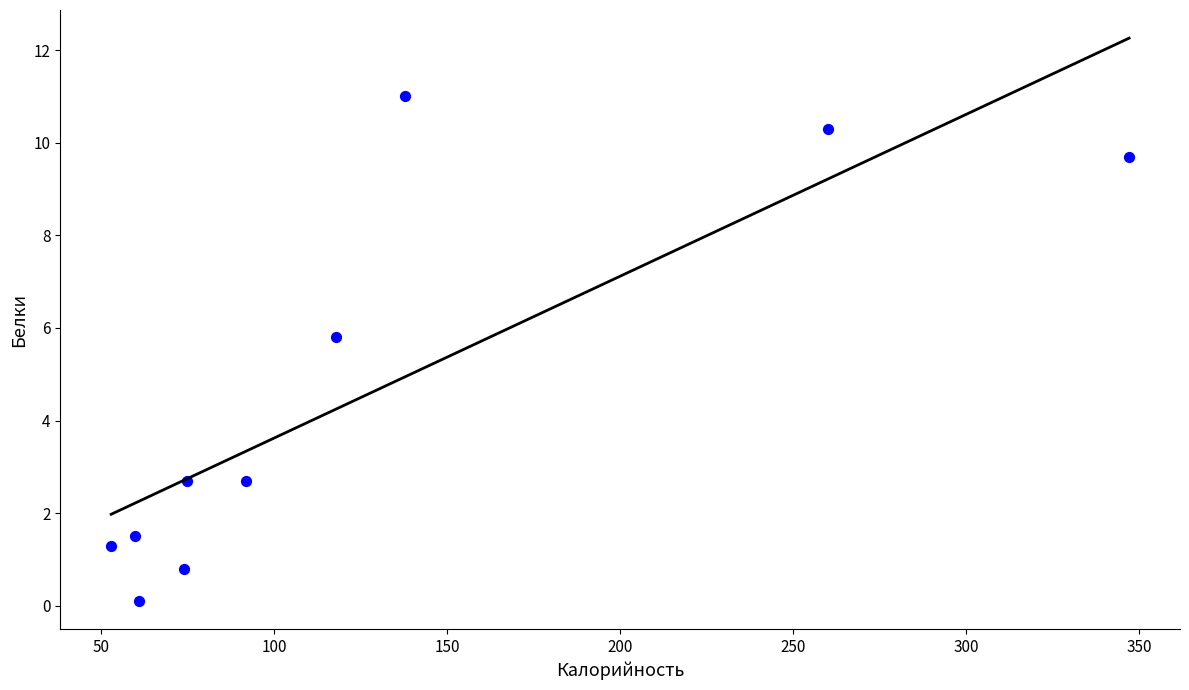

What Y value in the scatter plot is closest to 5?

5.8